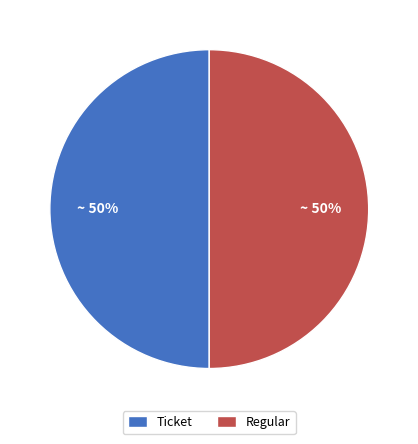

How many slices are in this pie chart?

2